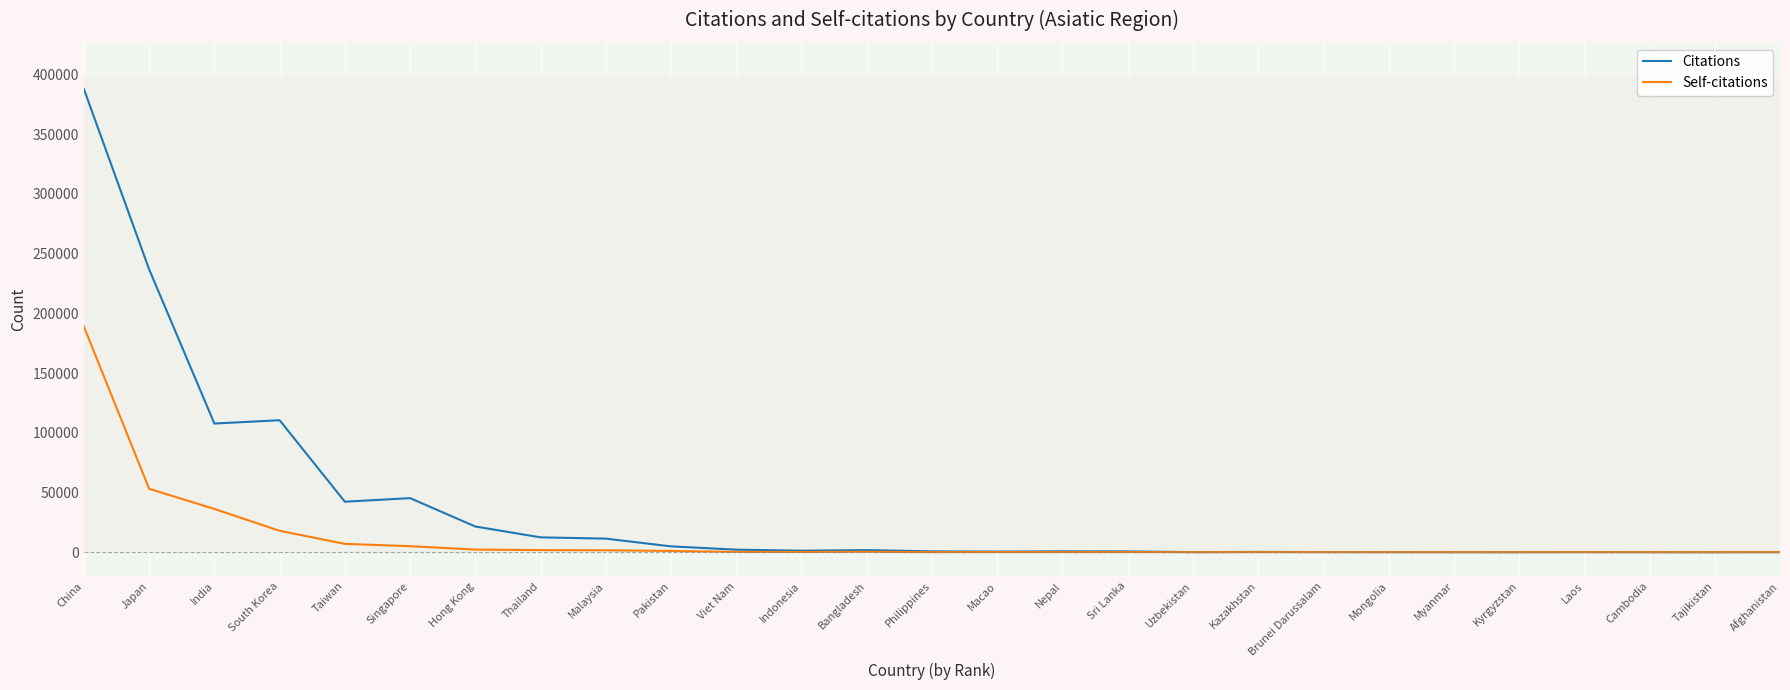

What is the maximum value shown in the chart?

387797